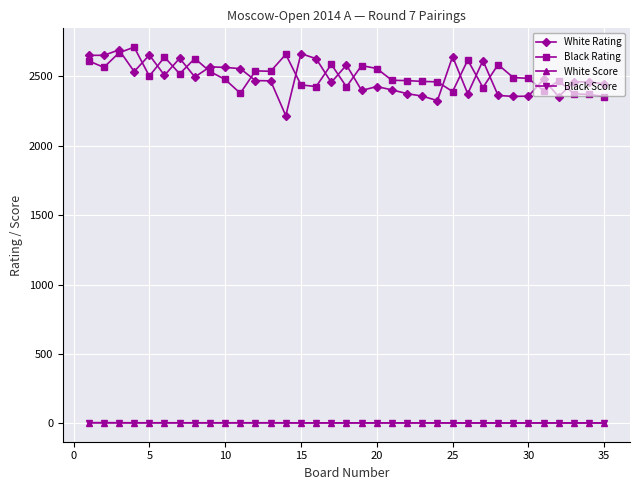

Which series has the largest range (max minus min)?

White Rating